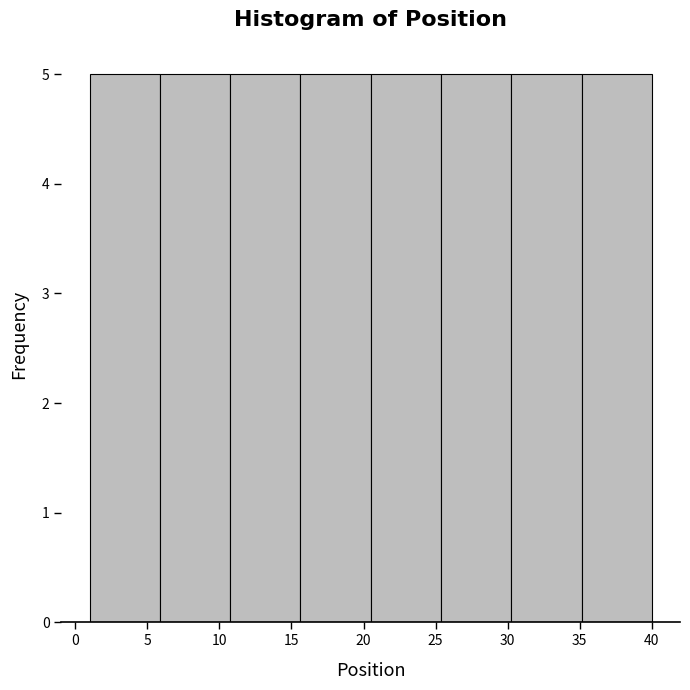

Reading left to right, transcribe this chart: for each bar, give the range it covers on the x-axis and its height. Neither the bar edges nor the heights are printed on the chart, so give them approximately, as read against the axes.

1.0 to 6.0: 5
6.0 to 11.0: 5
11.0 to 15.5: 5
15.5 to 20.5: 5
20.5 to 25.5: 5
25.5 to 30.5: 5
30.5 to 35.0: 5
35.0 to 40.0: 5